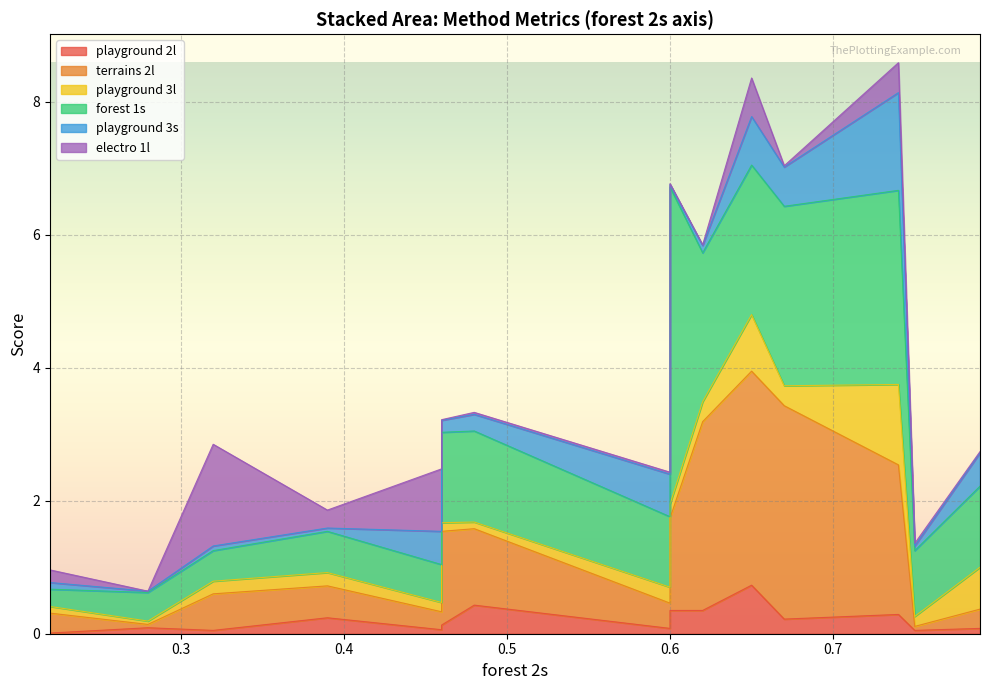

How many series are shown in this chart?

6